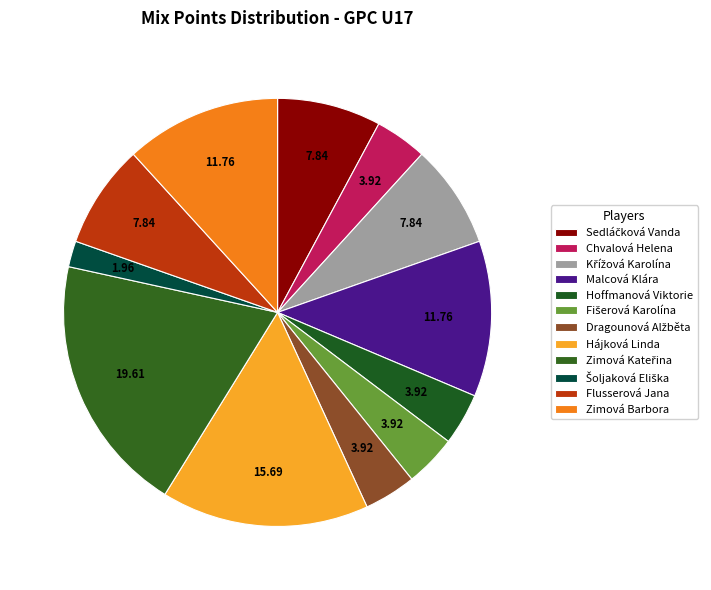

Count the number of slices in the pie.

12